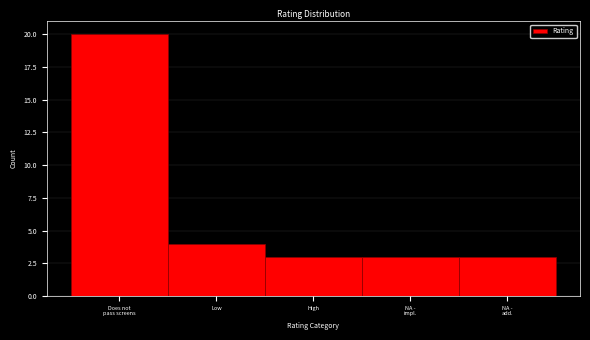

Reading right to left, list all the values displayed in this chart.

3	3	3	4	20